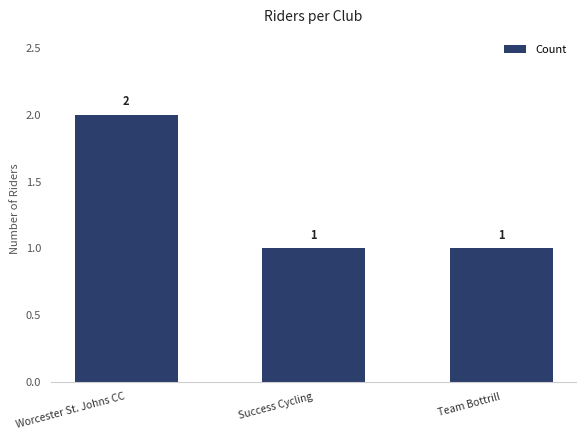

What is the difference between the maximum and second lowest values?

1